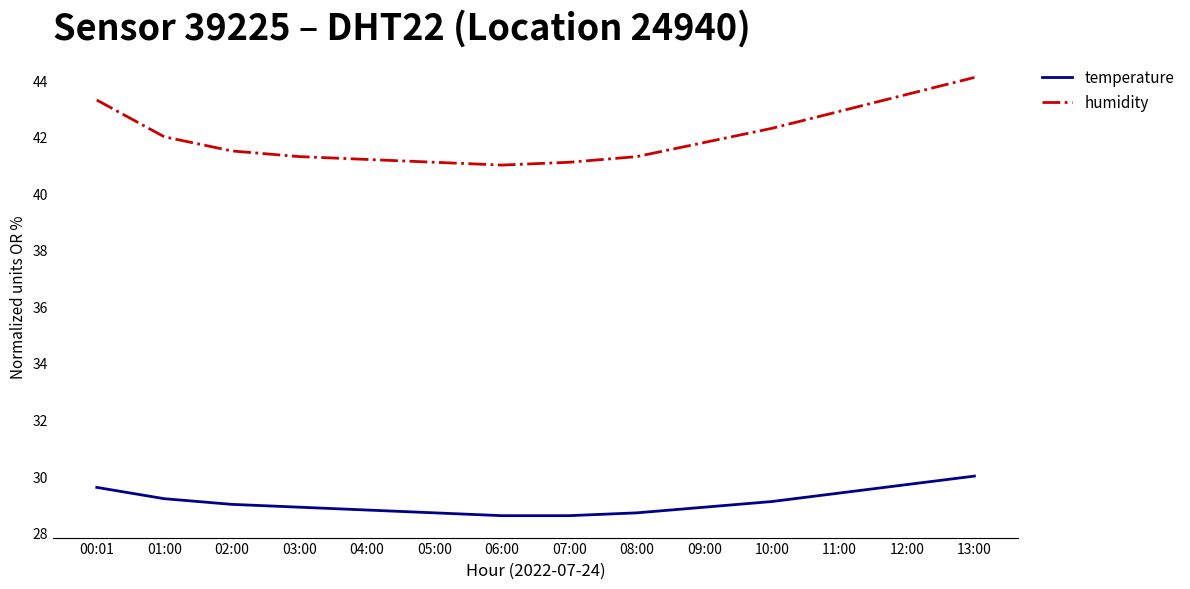

True or false: temperature has a value of 13.6 at 00:01.

False